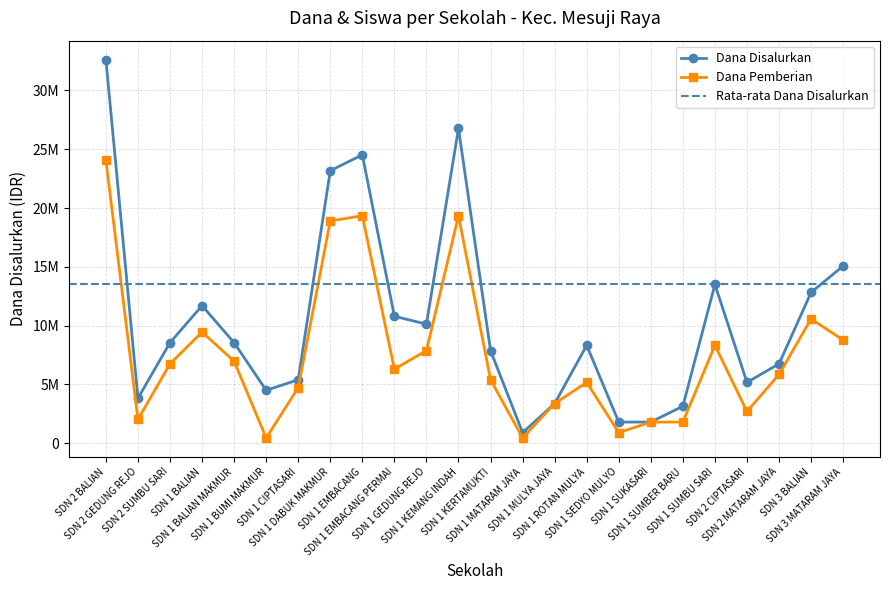

True or false: Dana Pemberian and Dana Disalurkan intersect in this chart.

False